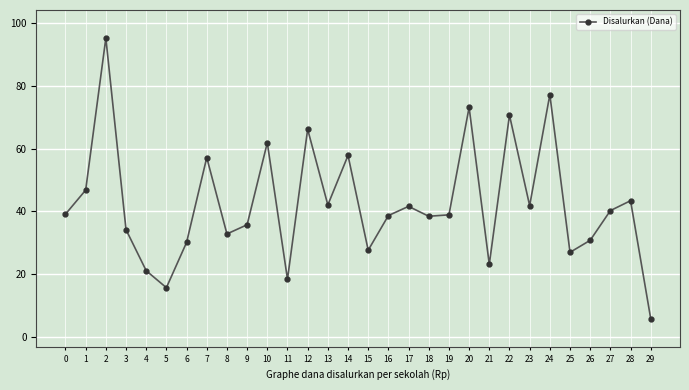

Where is the first local maximum?

2